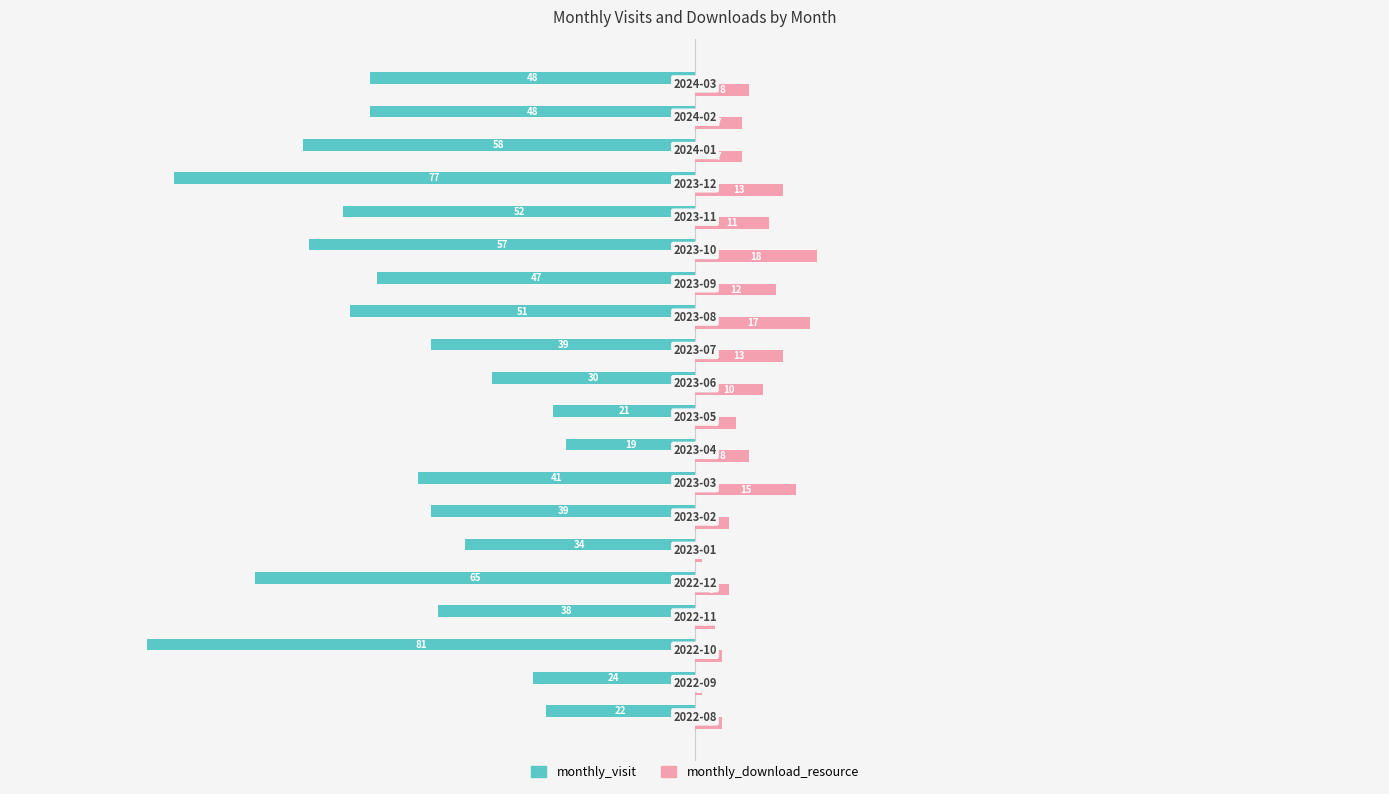

Which series has the widest spread of values?

monthly_visit